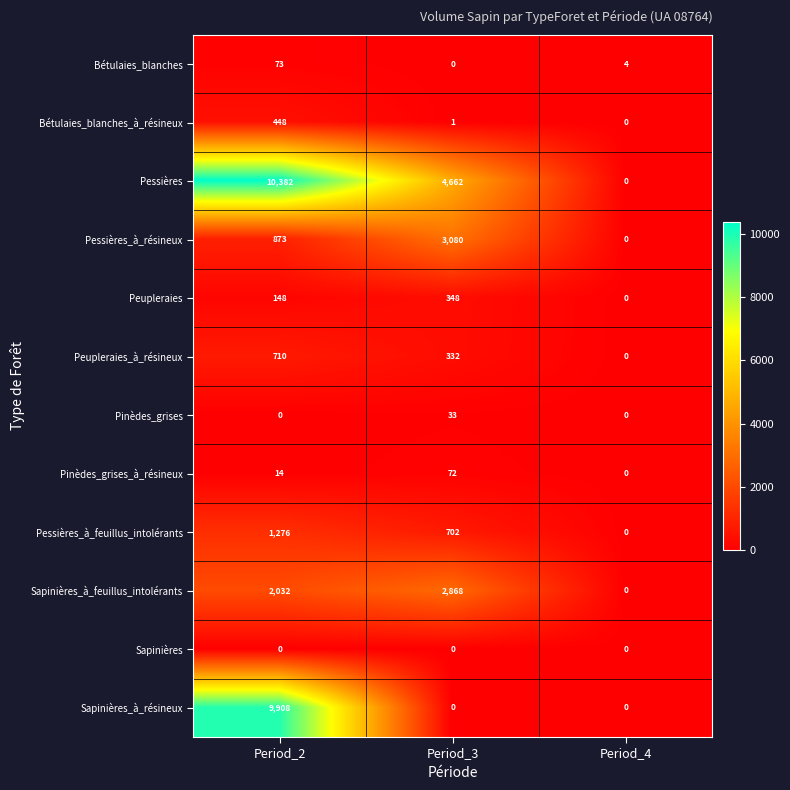

Which category has the highest value in the Pessières series?

Period_2